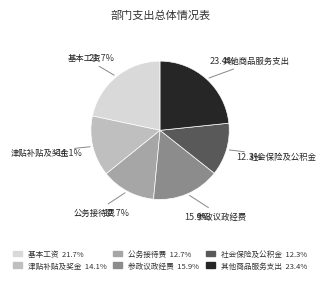

Is there any slice that represents more than half of the pie?

No